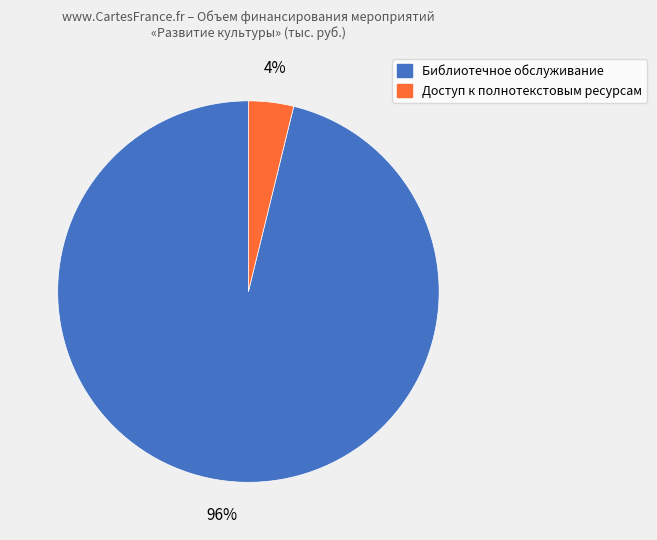

How many slices are in this pie chart?

2